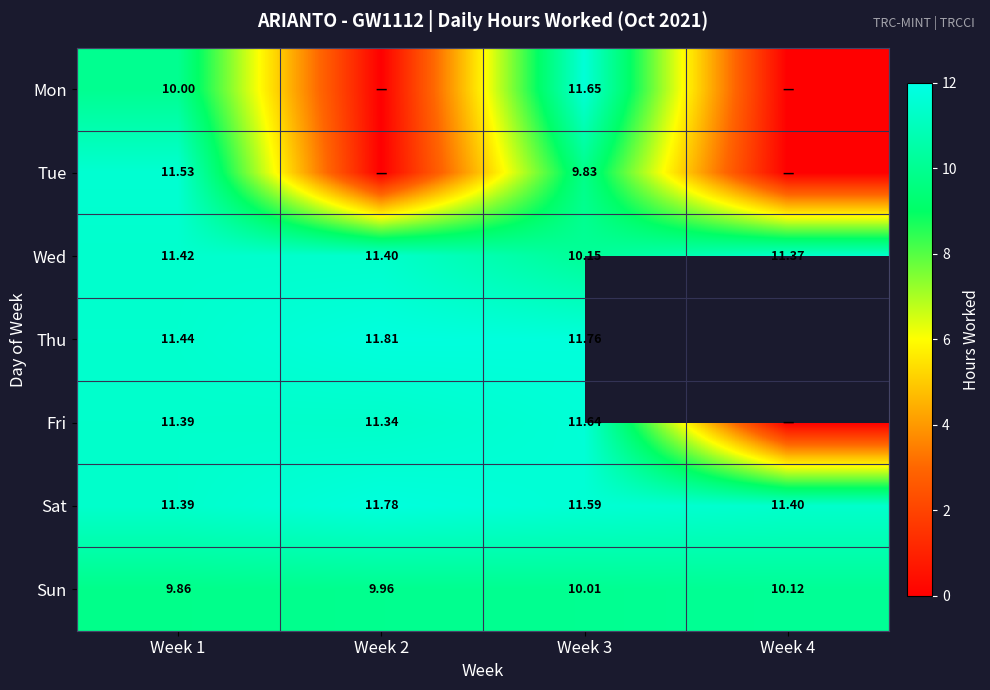

Is it true that Sun equals 10.0 at Week 2?

True